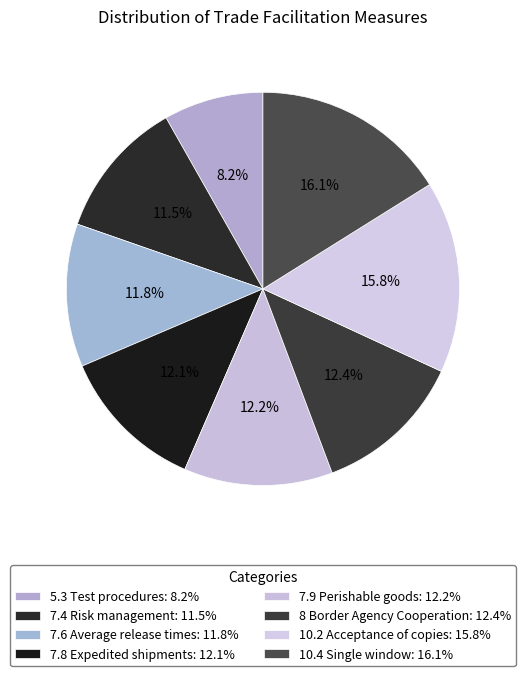

Is the sum of 10.2 Acceptance of copies and 8 Border Agency Cooperation greater than half?

No